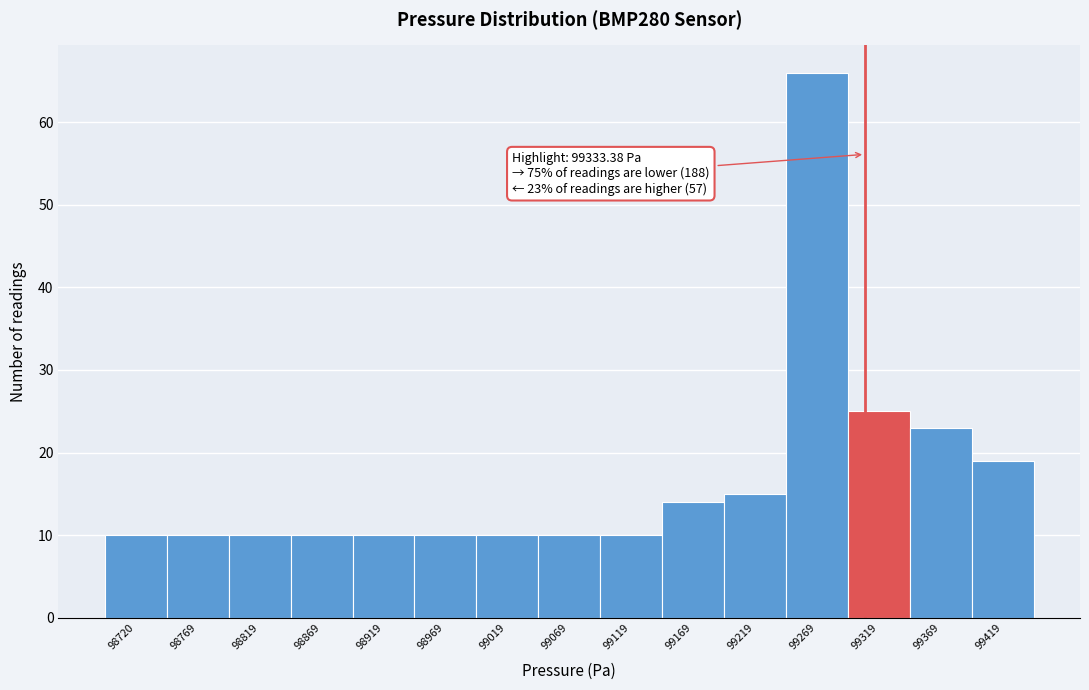

Reading left to right, extract all data points from this chart.

98720=10	98769=10	98819=10	98869=10	98919=10	98969=10	99019=10	99069=10	99119=10	99169=14	99219=15	99269=66	99319=25	99369=23	99419=19